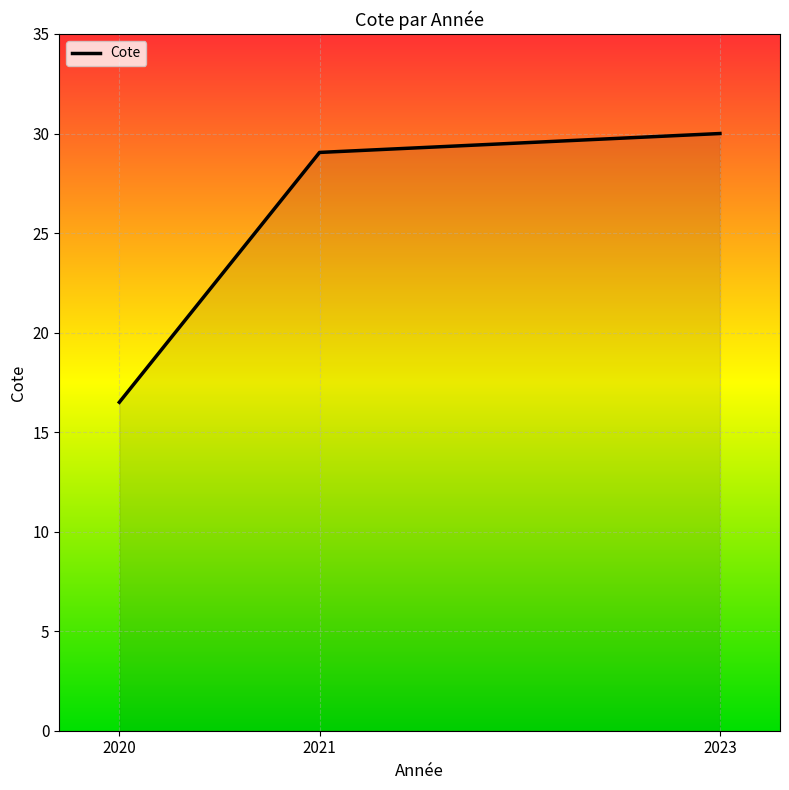

What is the maximum value shown in the chart?

30.0